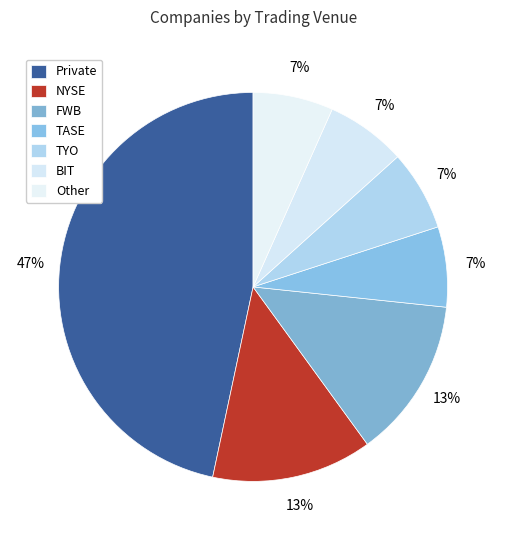

How many slices are in this pie chart?

7